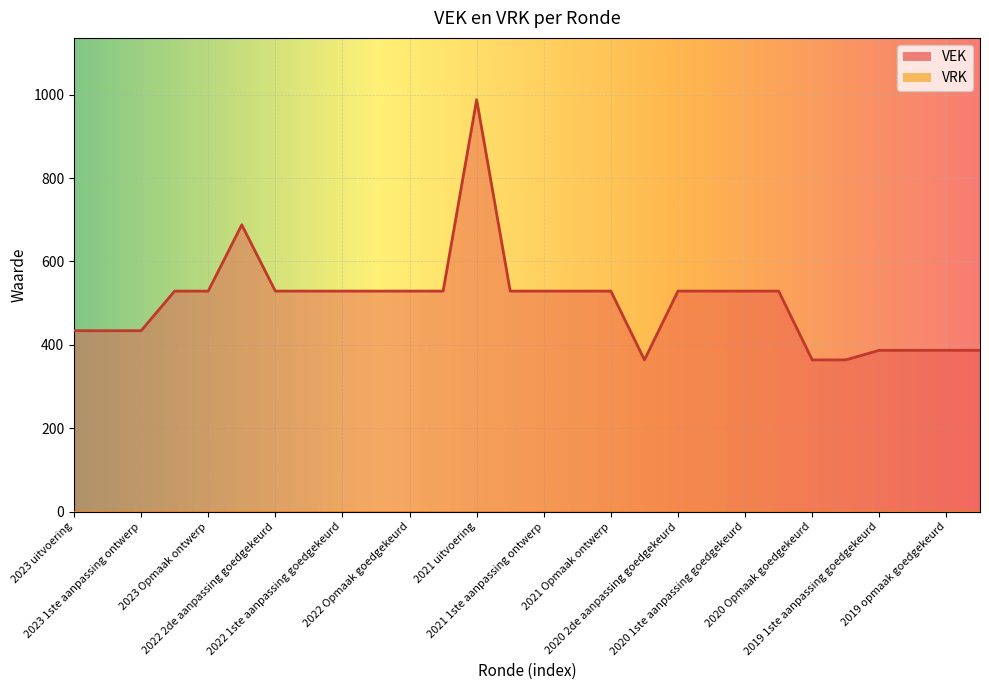

True or false: the data has more than 2 interior local peaks.

False